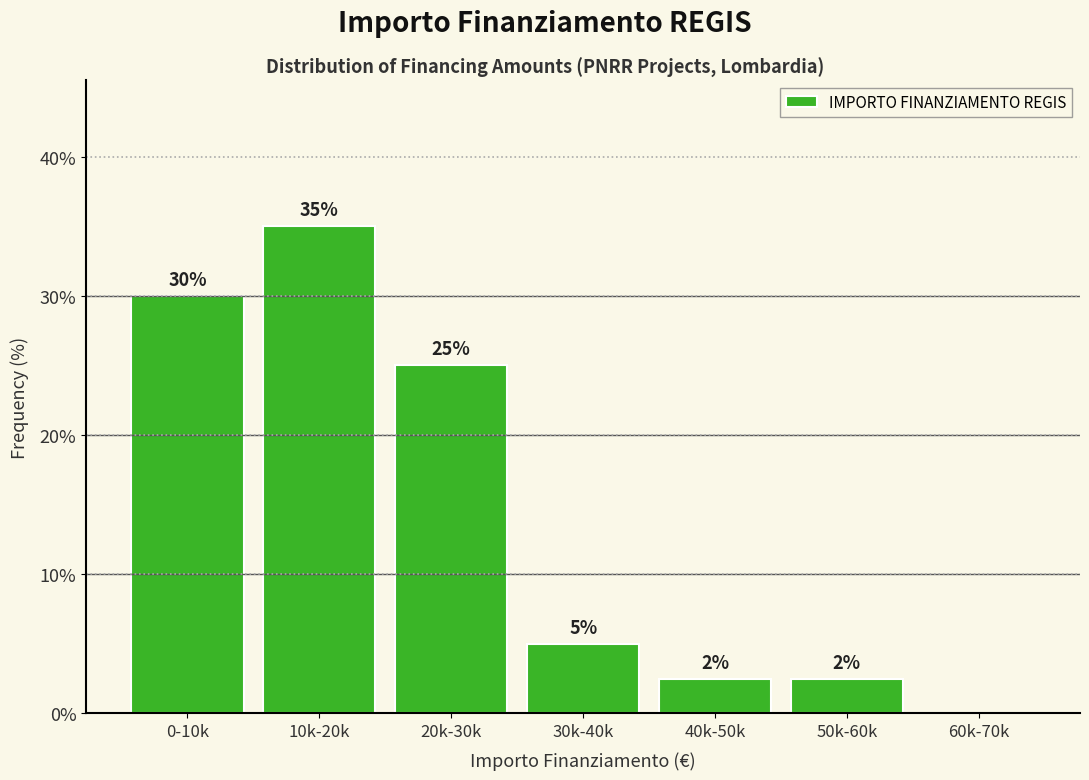

The value at 10k-20k is 58.2. True or false?

False